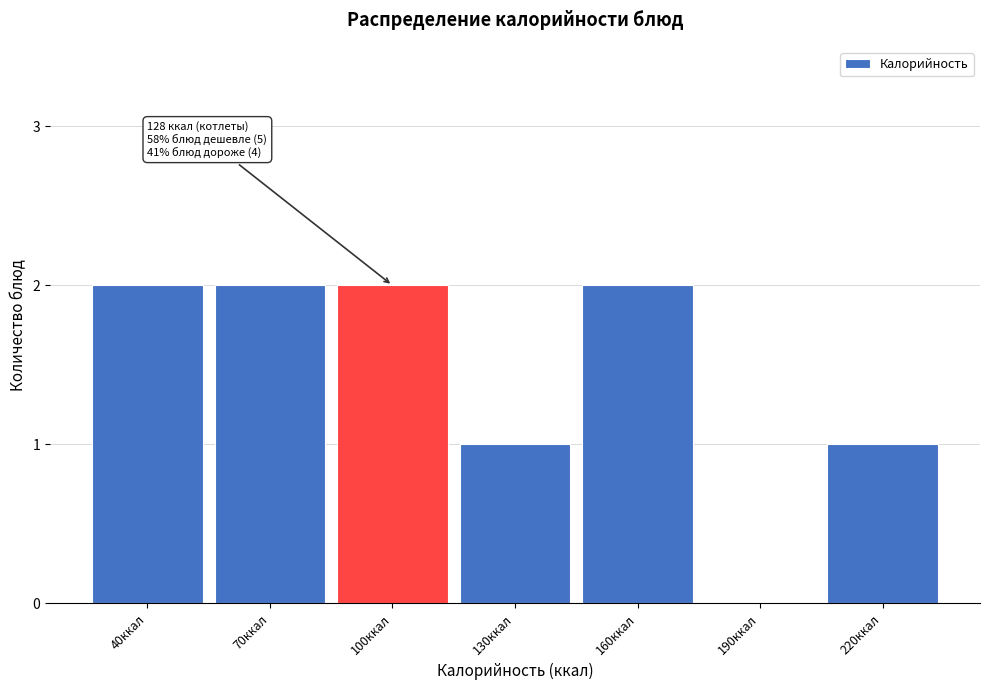

Reading right to left, transcribe all the data shown in this chart.

220ккал=1	190ккал=0	160ккал=2	130ккал=1	100ккал=2	70ккал=2	40ккал=2